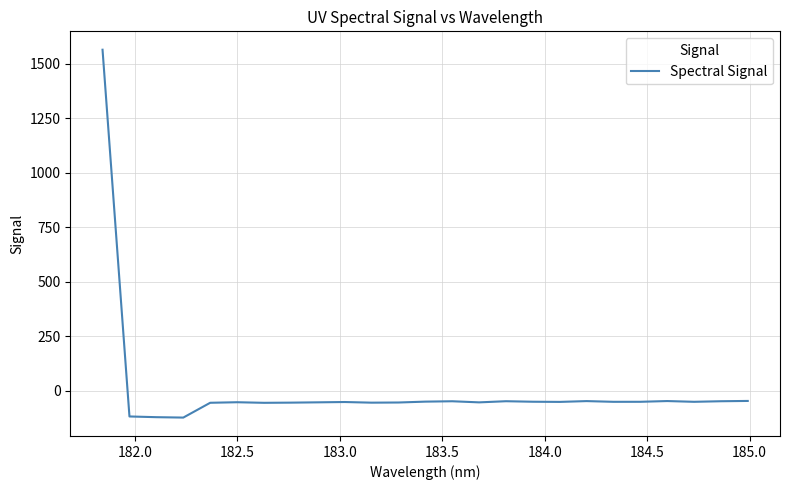

What is the smallest value displayed?

-123.4